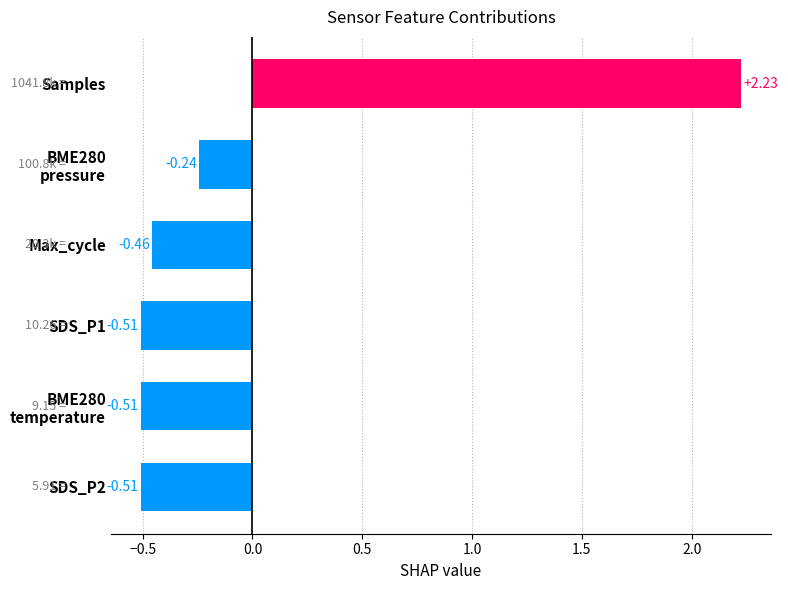

What is the difference between the maximum and second lowest values?

2.7